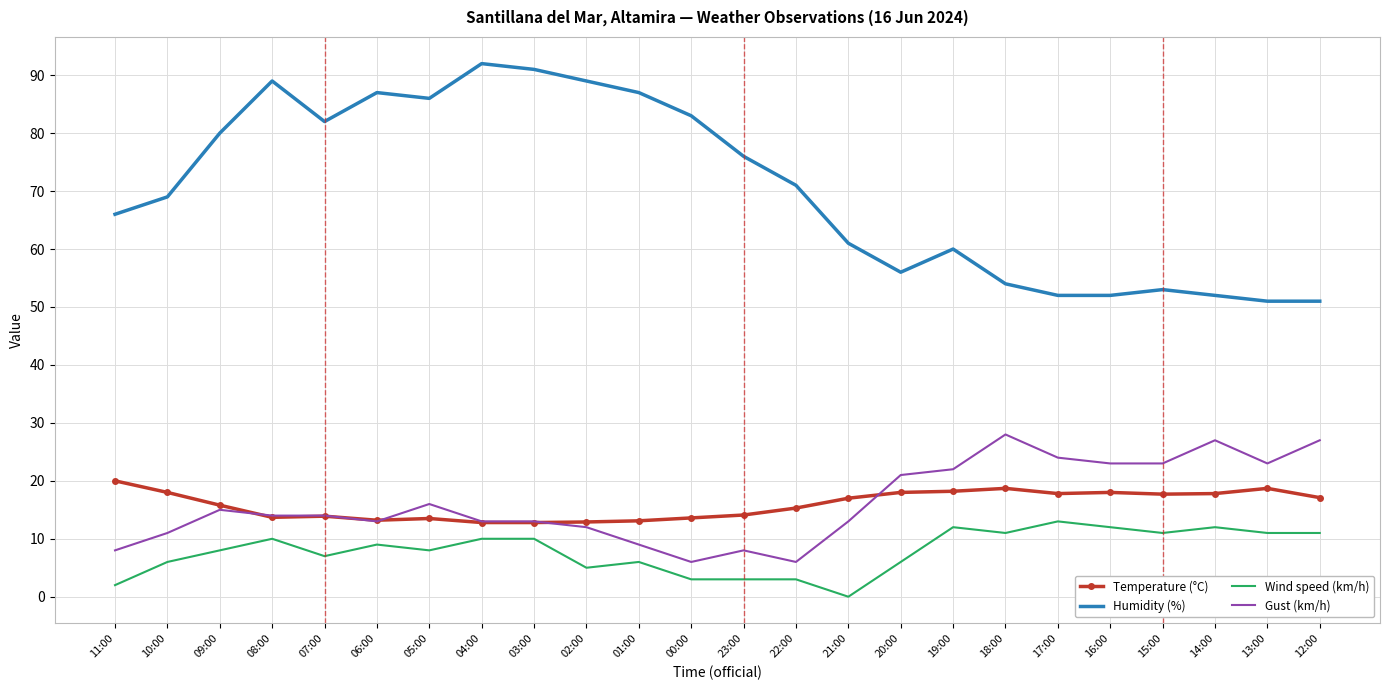

List the series in order of their peak value, lowest first.

Wind speed (km/h), Temperature (°C), Gust (km/h), Humidity (%)